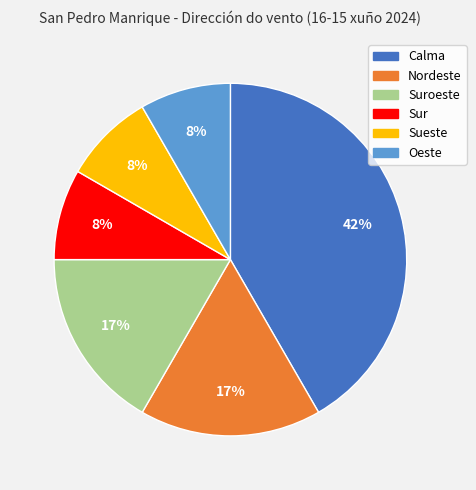

To the nearest percent, what is the average slice percentage?

17%